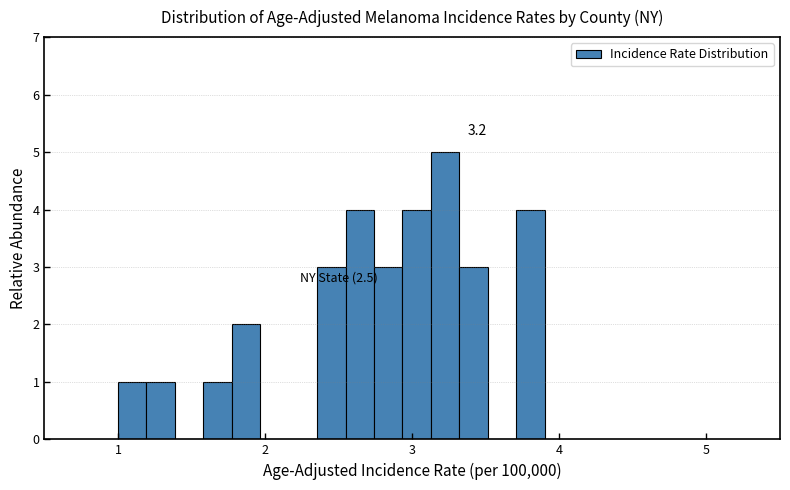

Around what value on the x-axis is the tallest bar? Give the approximate position of its centre, as read against the axis.

3.2